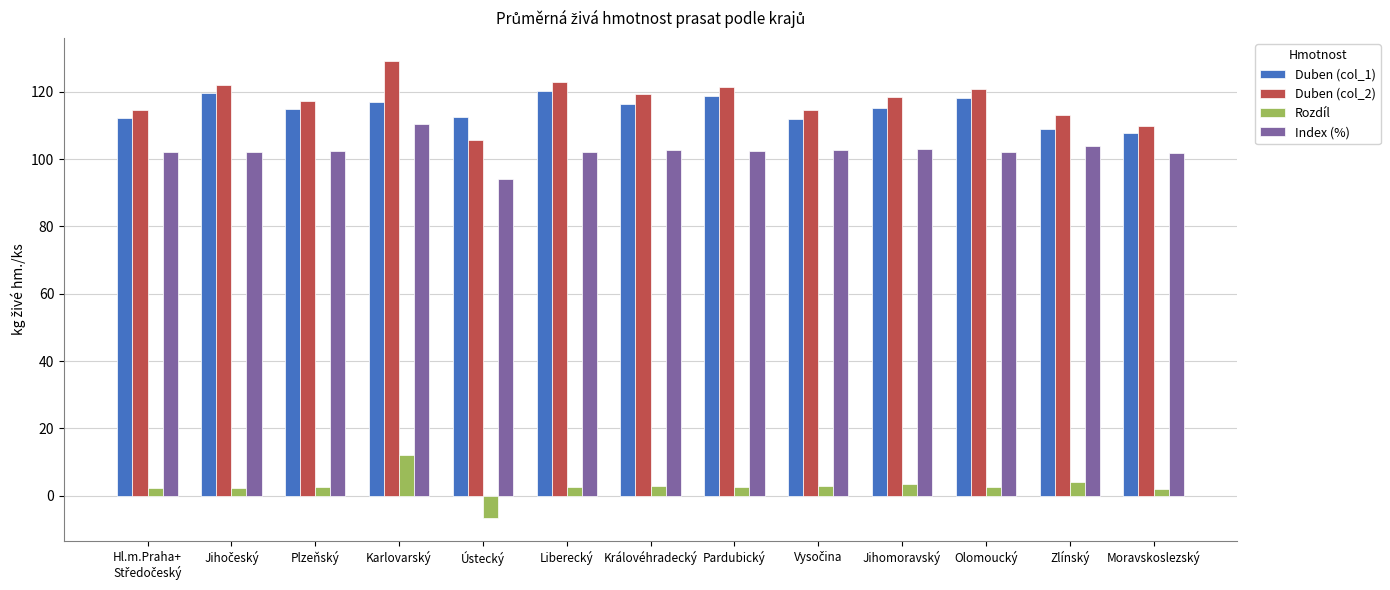

What is the spread (max minus min) of values at Liberecký?

120.2